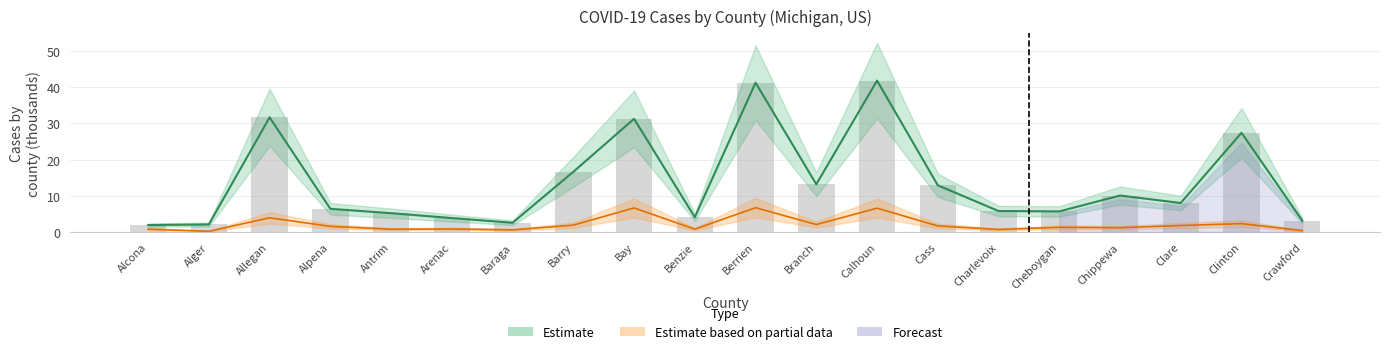

Is the value of confirmed at Alpena greater than the value of deaths at Charlevoix?

Yes